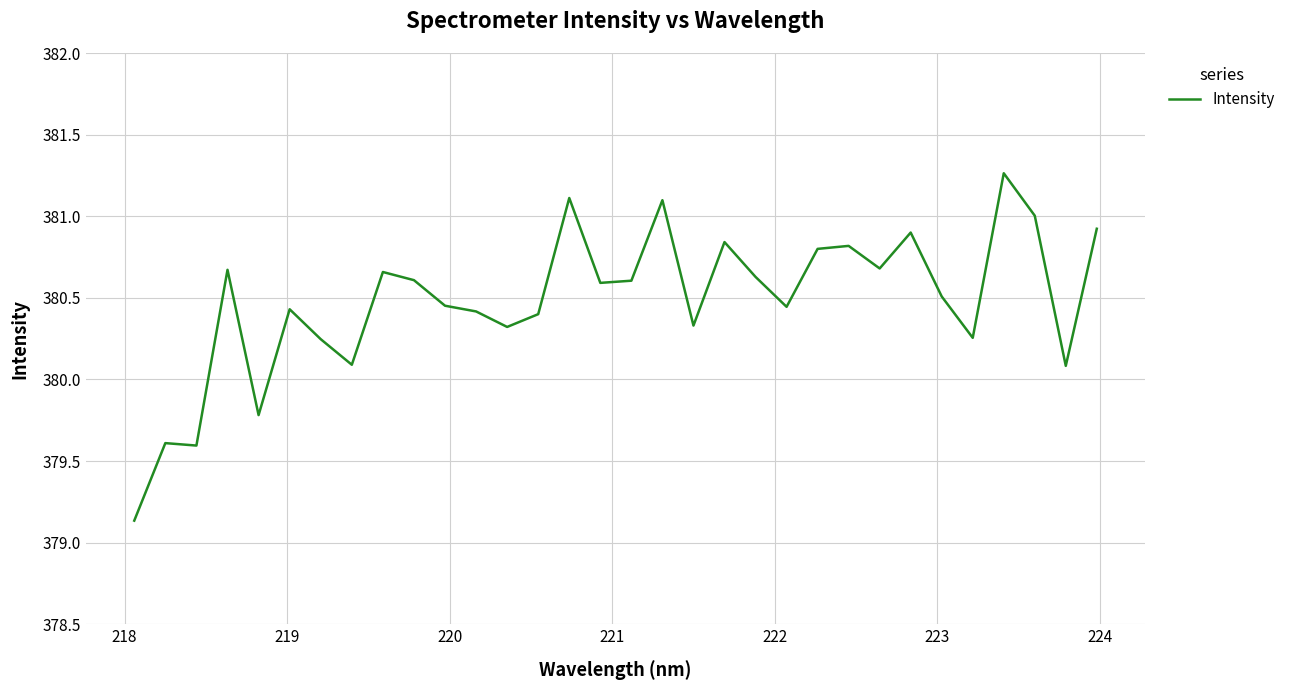

Does the chart have visible grid lines?

Yes